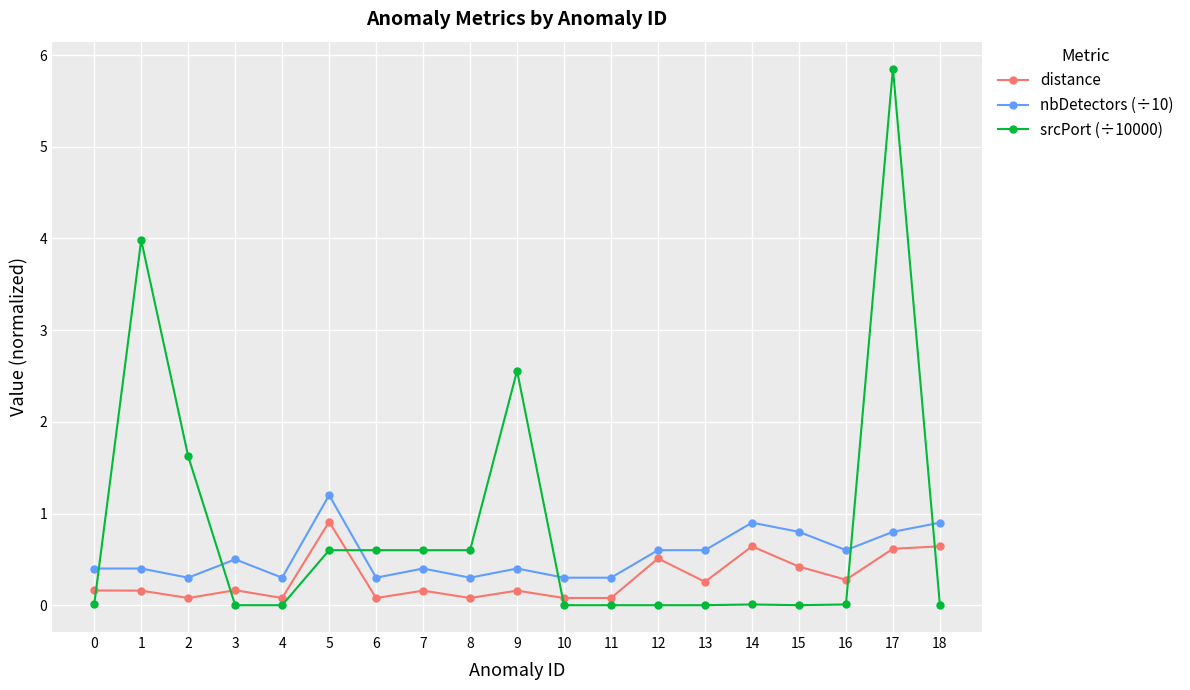

How many intersections are there between nbDetectors (÷10) and srcPort (÷10000)?

6